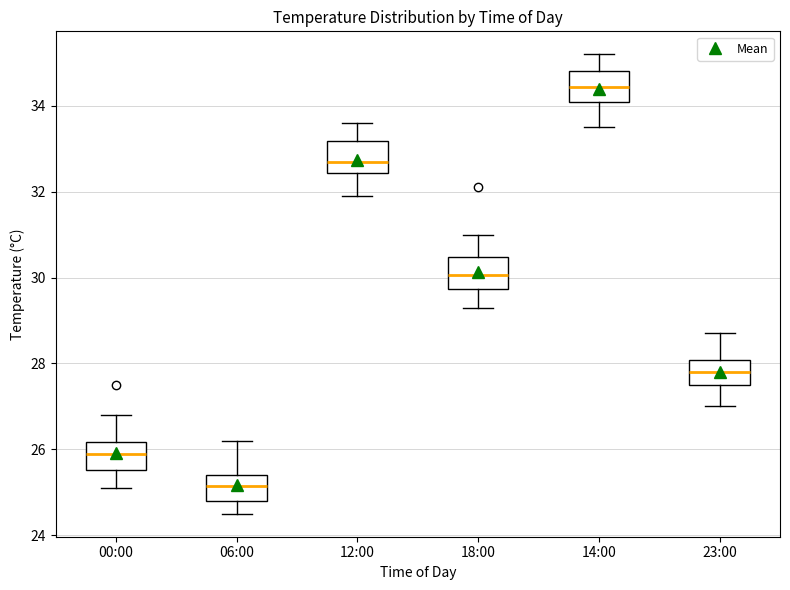

Reading left to right, read every box against the y-axis: the position of its median line, the range the box covers, and the ends of its whiskers. The values are not printed on the chart, so give them approximately, as read against the axis.

00:00: median 26.0, box 25.6 to 26.2, whiskers 25.2 to 26.8
06:00: median 25.2, box 24.8 to 25.4, whiskers 24.6 to 26.2
12:00: median 32.8, box 32.4 to 33.2, whiskers 32.0 to 33.6
18:00: median 30.0, box 29.8 to 30.4, whiskers 29.4 to 31.0
14:00: median 34.4, box 34.2 to 34.8, whiskers 33.6 to 35.2
23:00: median 27.8, box 27.6 to 28.0, whiskers 27.0 to 28.8